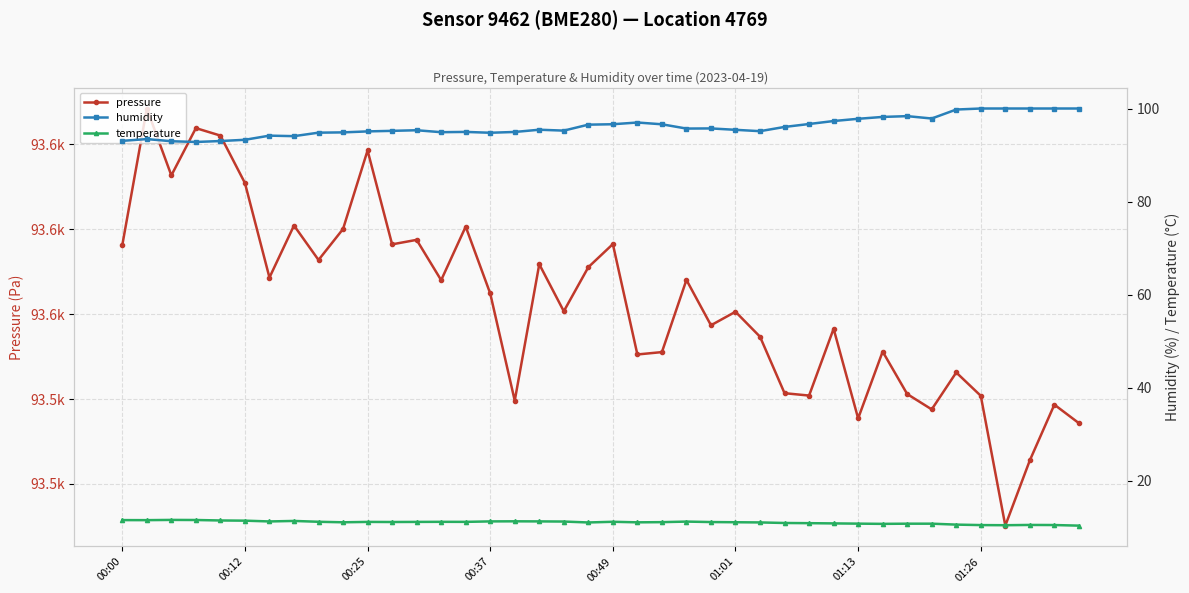

How many interior local valleys does the pressure series have?

13